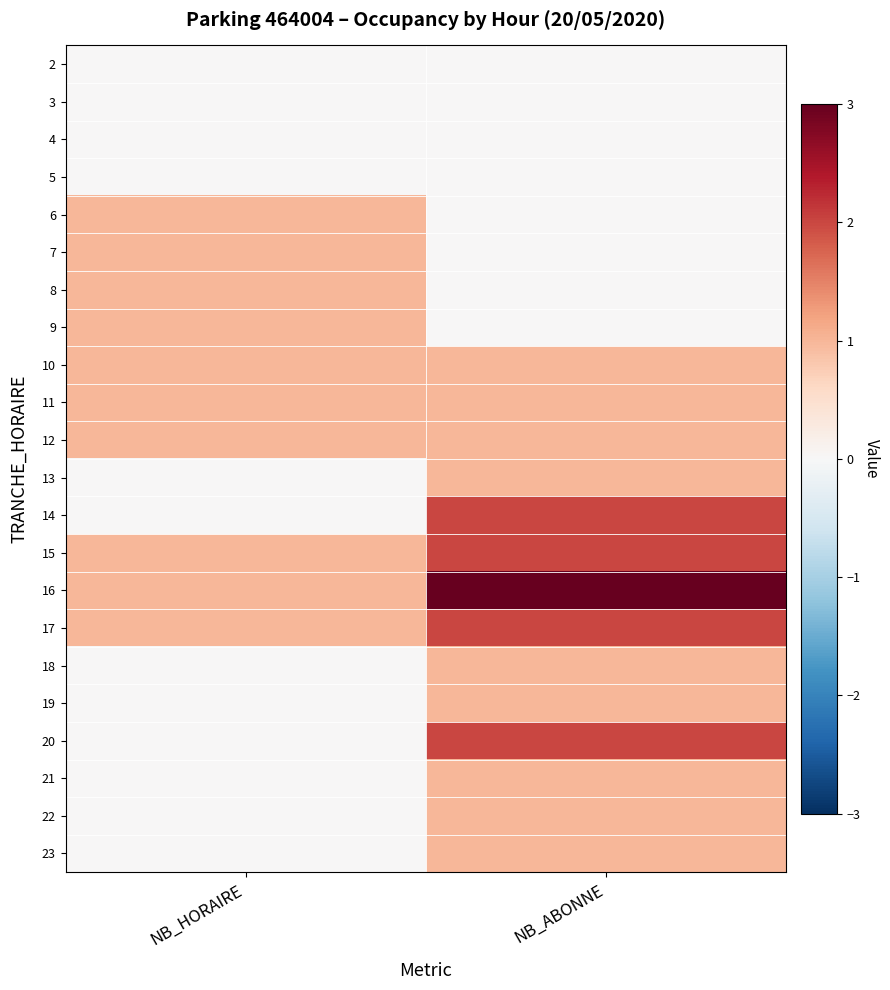

Between NB_HORAIRE and NB_ABONNE, which is larger?

NB_HORAIRE